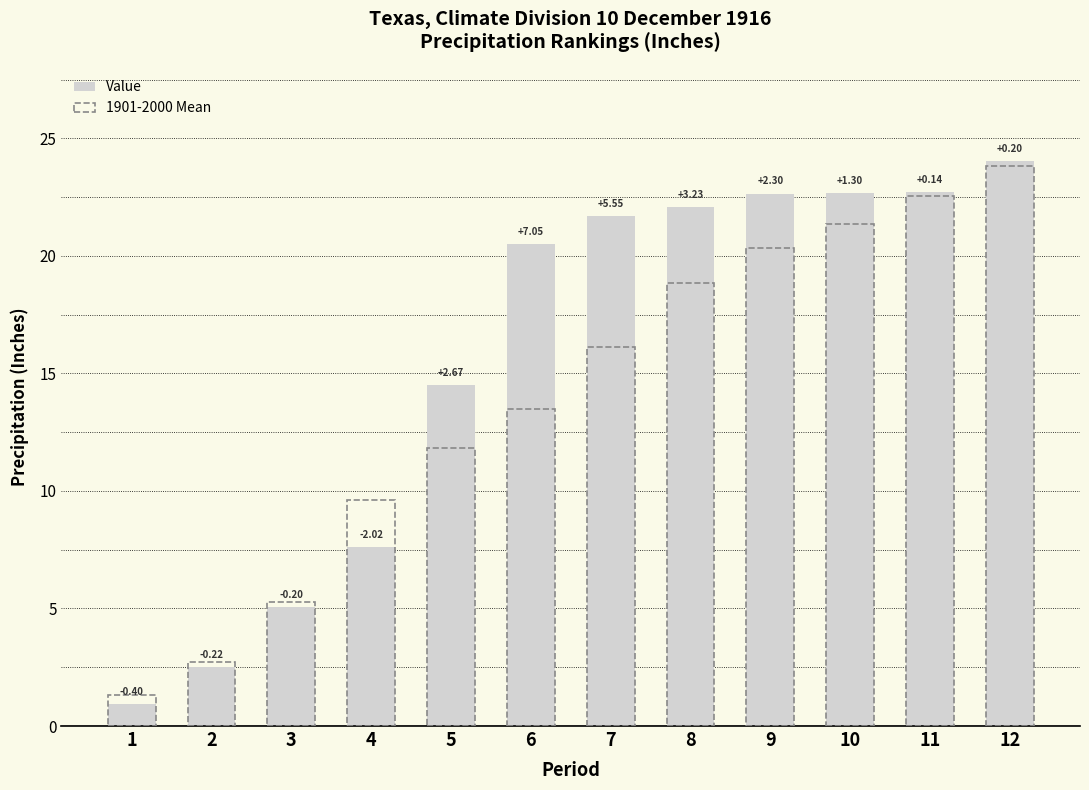

At which label does Value first exceed 21?

7